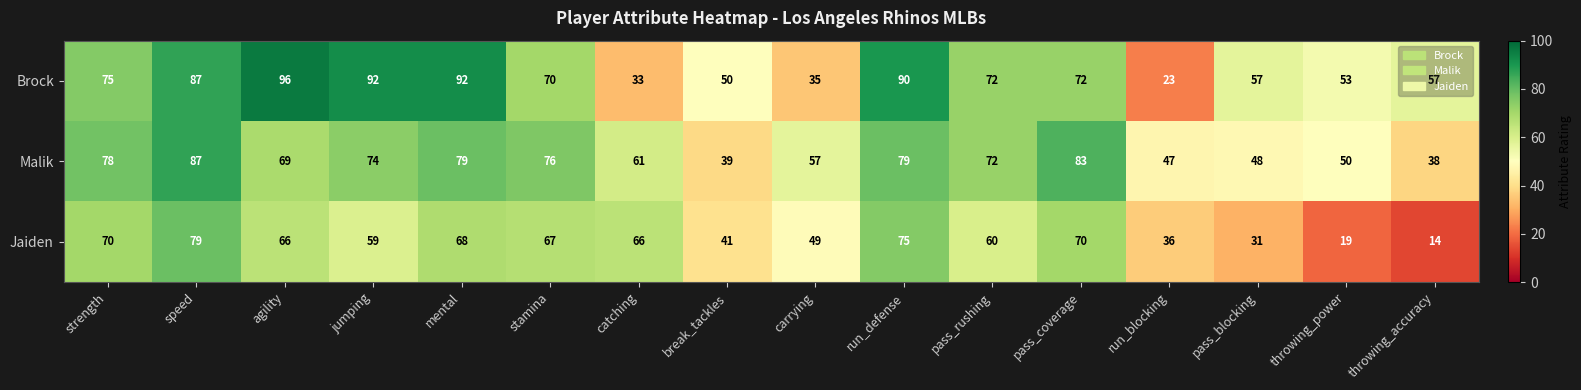

Is it true that Malik equals 134 at strength?

False